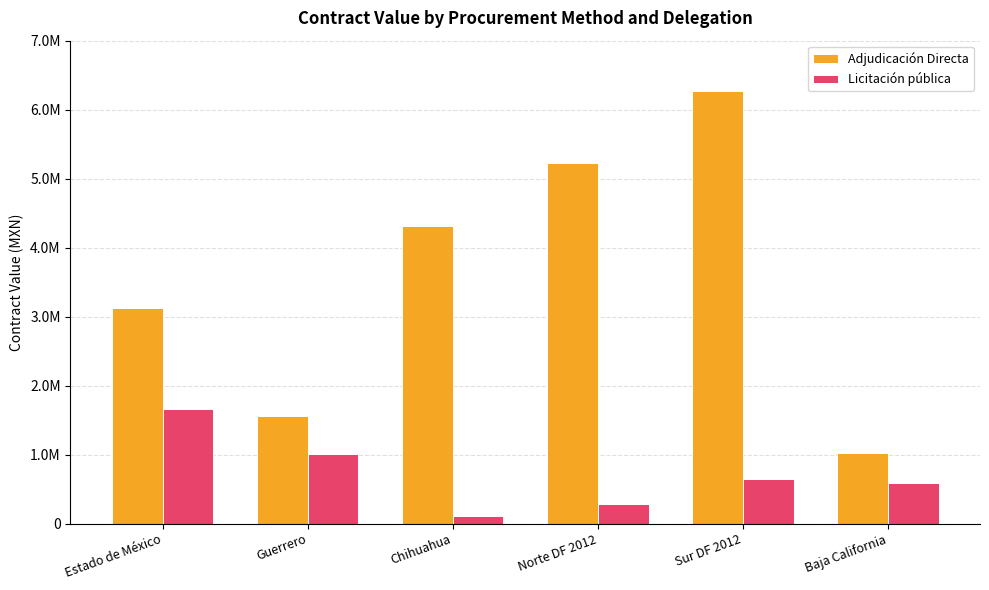

The value of Licitación pública at Estado de México is 1662172.9. True or false?

True